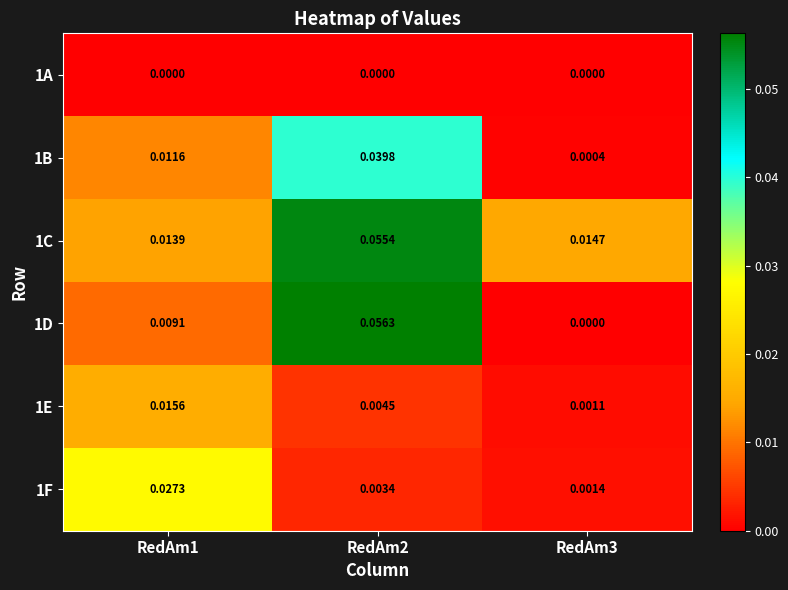

Is the value of 1D at RedAm2 greater than the value of 1E at RedAm2?

Yes